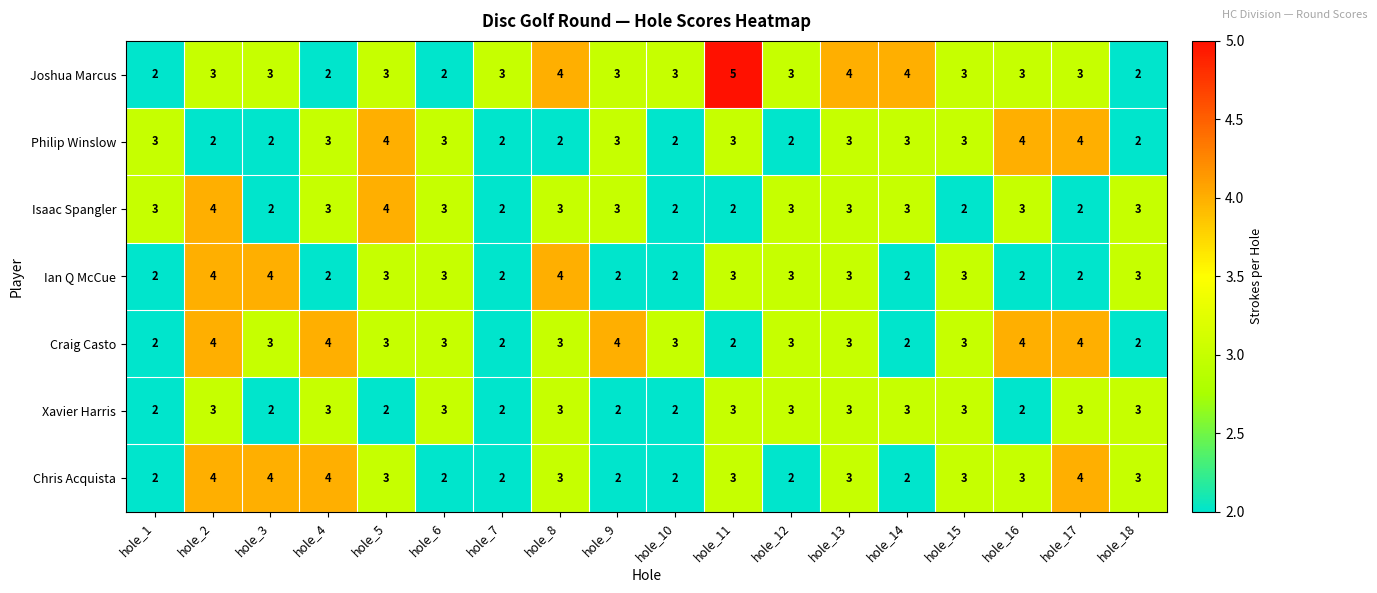

What is the spread (max minus min) of values at hole_10?

1